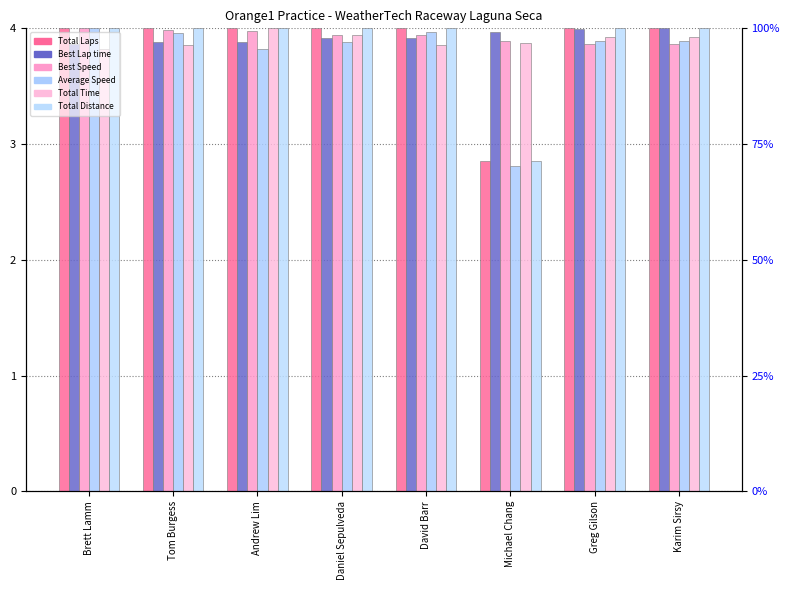

Does the chart contain any negative values?

No